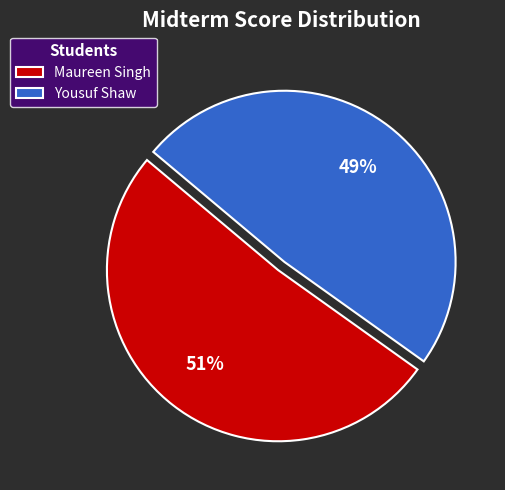

To the nearest percent, what is the average slice percentage?

50%